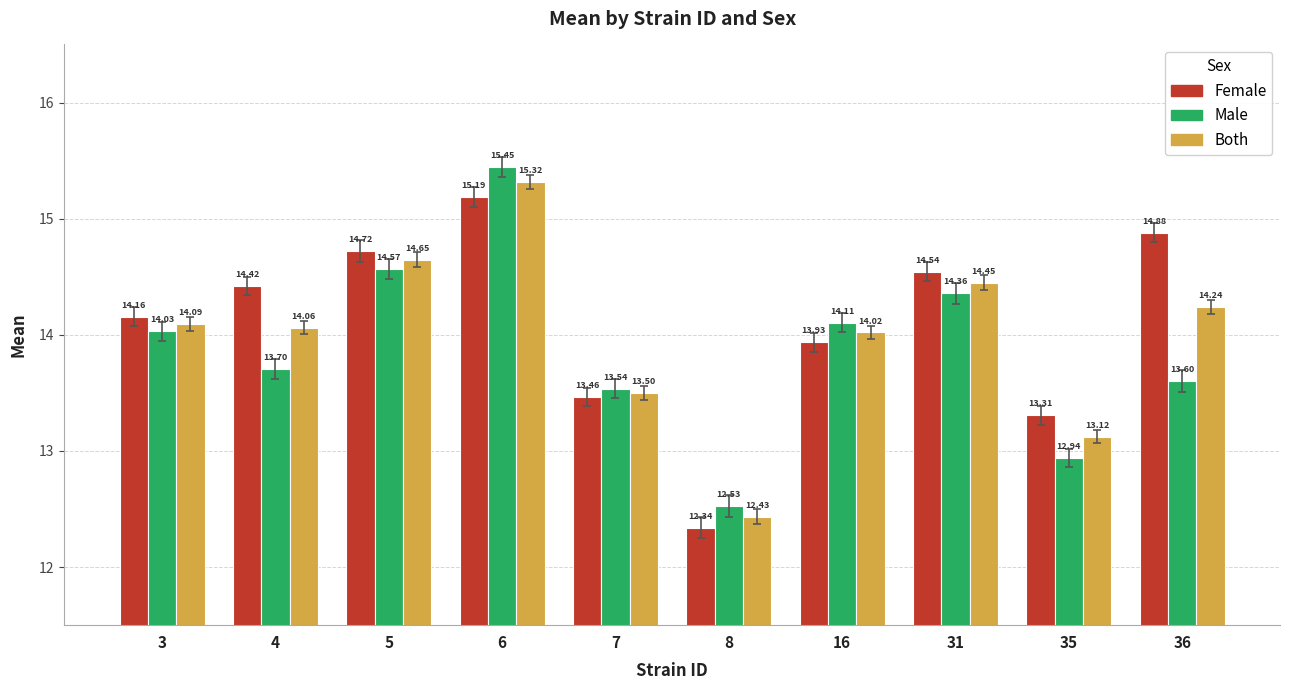

At which category is the sum across all series the highest?

6